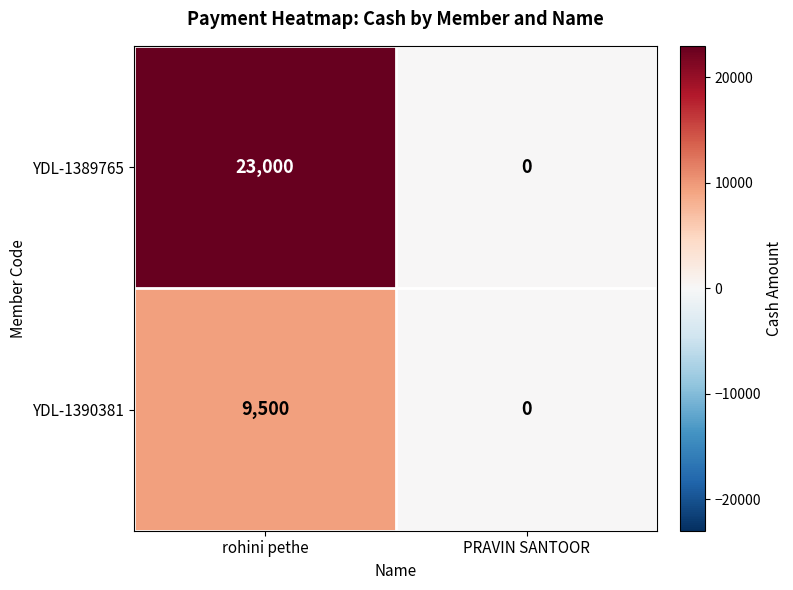

Between rohini pethe and PRAVIN SANTOOR, which series saw the biggest shift?

YDL-1389765